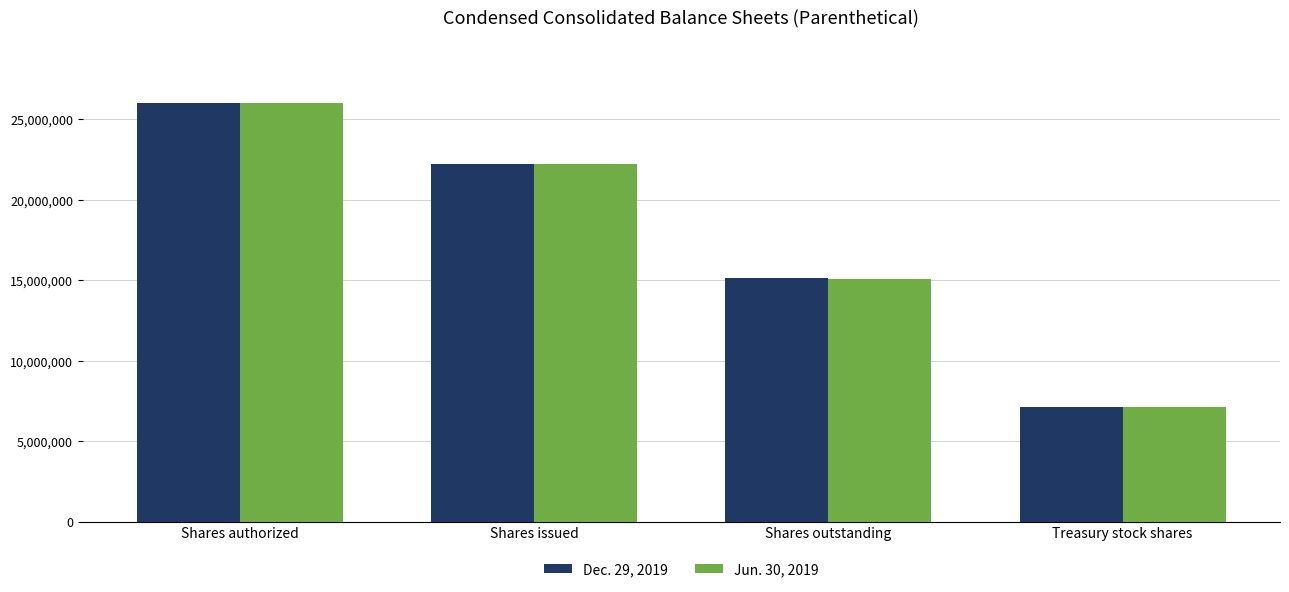

Count the number of data series in this chart.

2